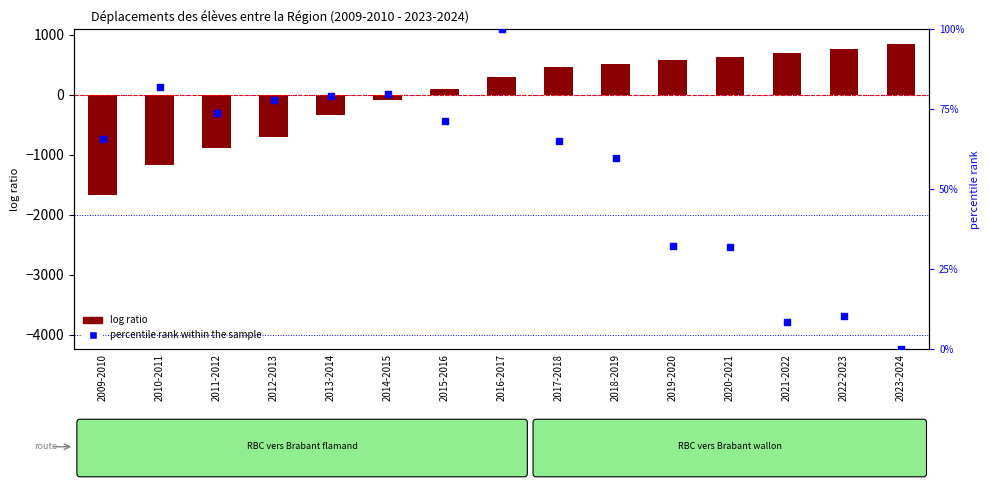

Which series has the widest spread of Y values?

log ratio